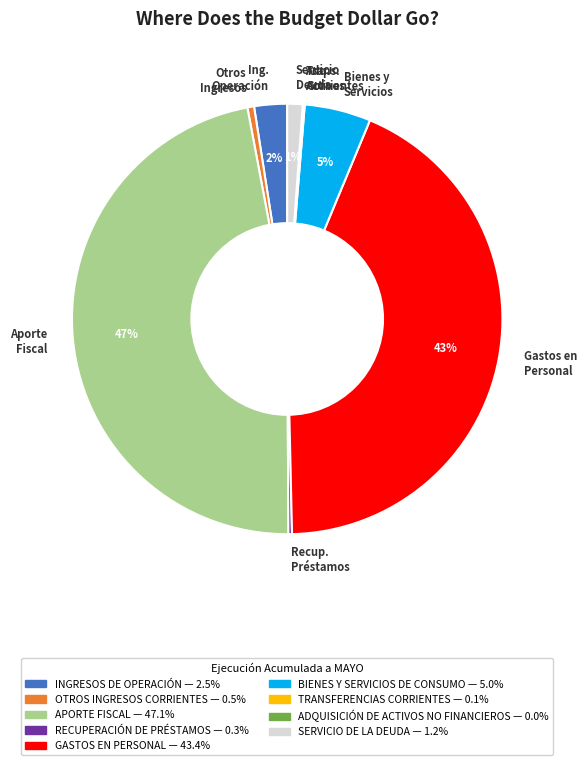

To the nearest percent, what portion does Ing. Operación represent?

2%